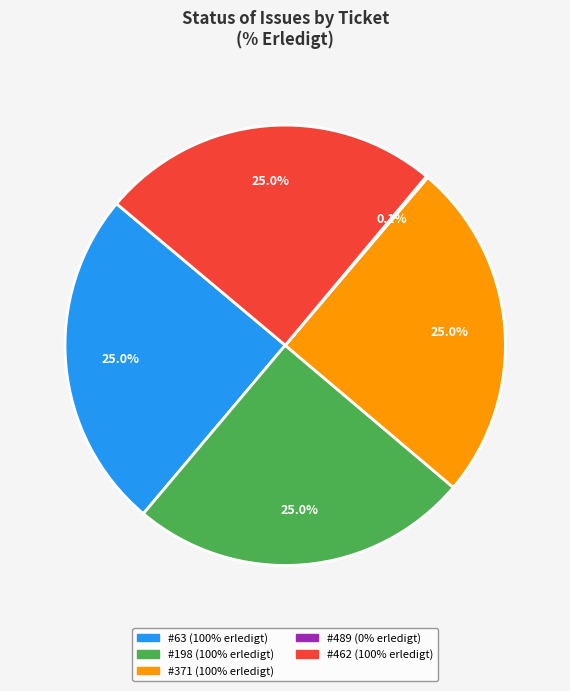

Does any single category account for the majority?

No